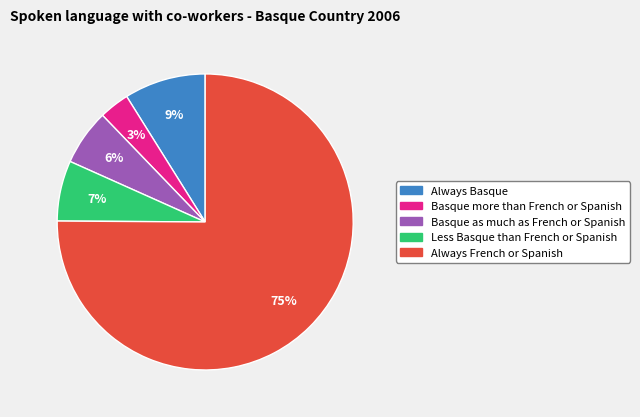

Is the sum of Always French or Spanish and Basque more than French or Spanish greater than half?

Yes